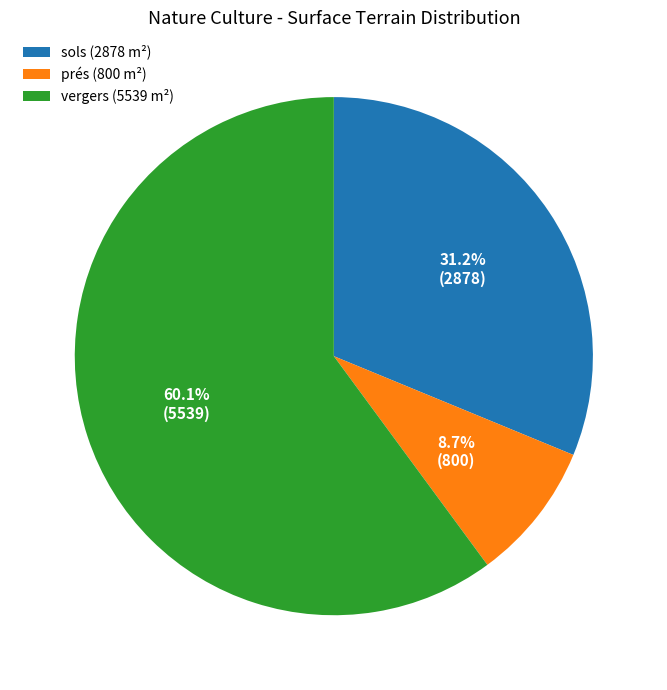

Rank the categories by value from highest to lowest.

vergers (5539 m²), sols (2878 m²), prés (800 m²)